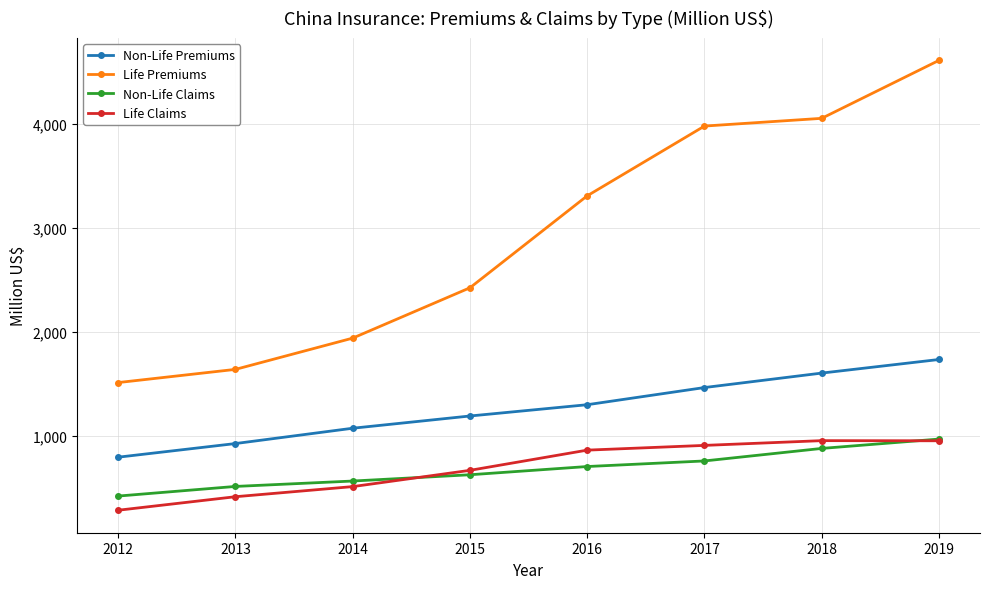

List the labels in order of Non-Life Premiums value, largest first.

2019, 2018, 2017, 2016, 2015, 2014, 2013, 2012